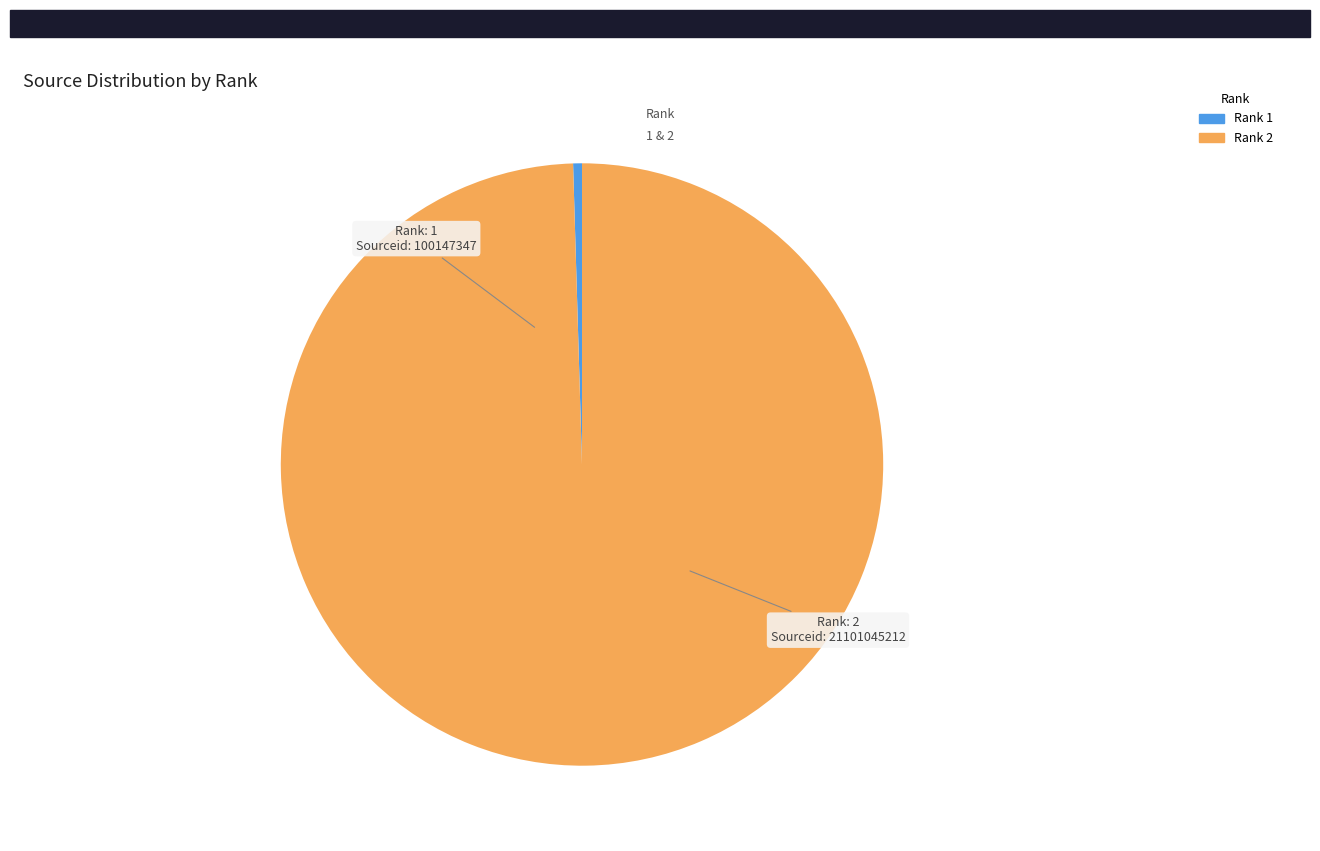

What is the largest slice in the pie chart?

Rank 2